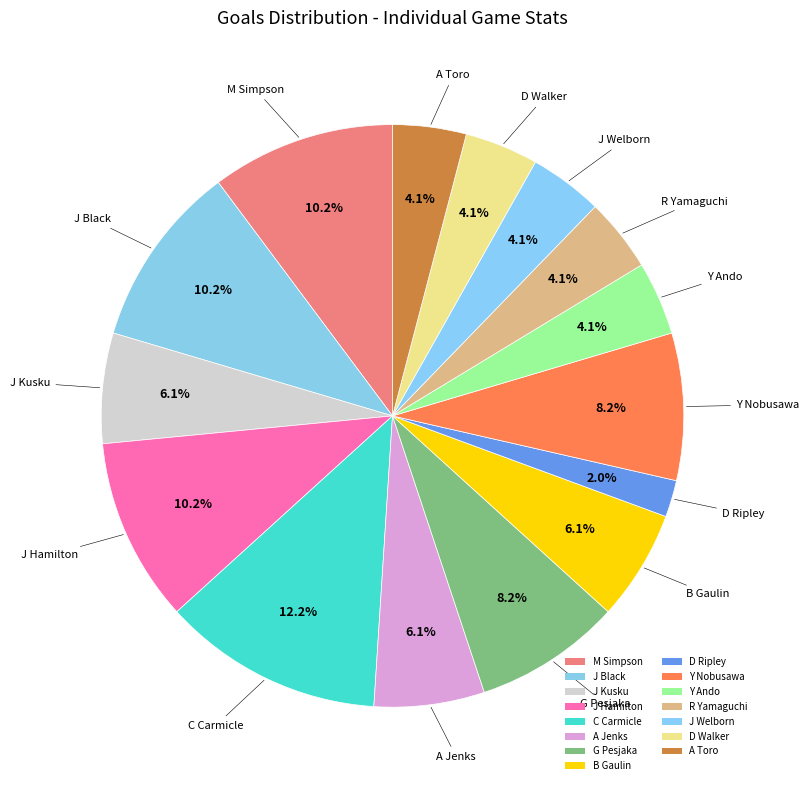

How many segments does this pie chart have?

15